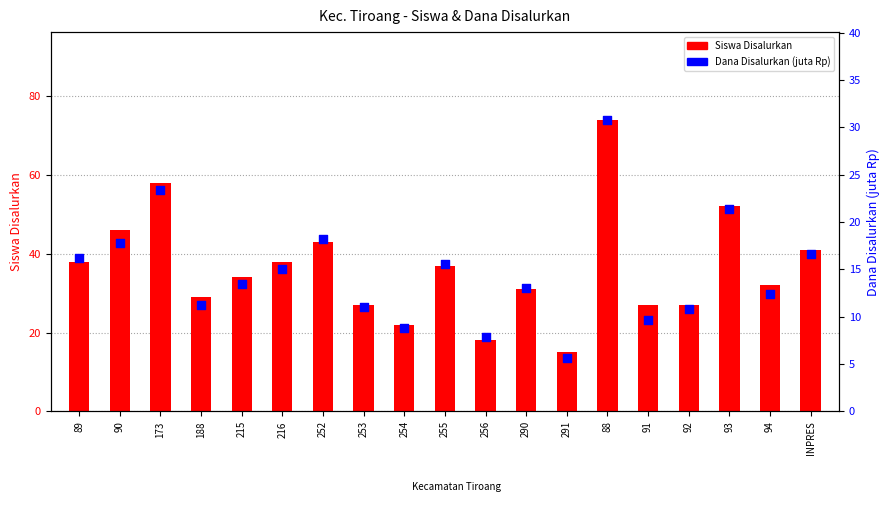

At how many categories does at least one series exceed 61?

1